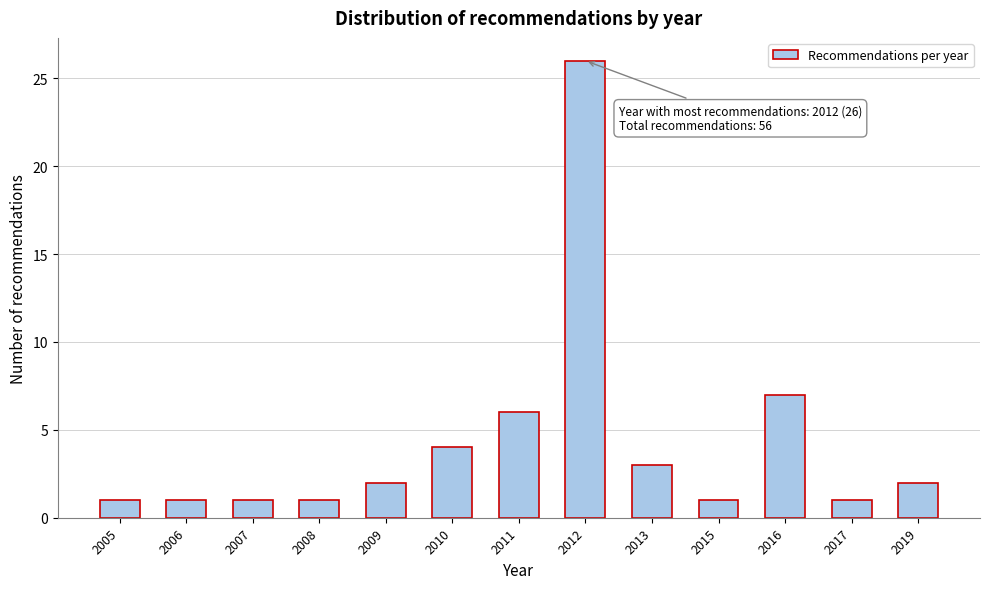

Reading left to right, extract all data points from this chart.

2005=1	2006=1	2007=1	2008=1	2009=2	2010=4	2011=6	2012=26	2013=3	2015=1	2016=7	2017=1	2019=2